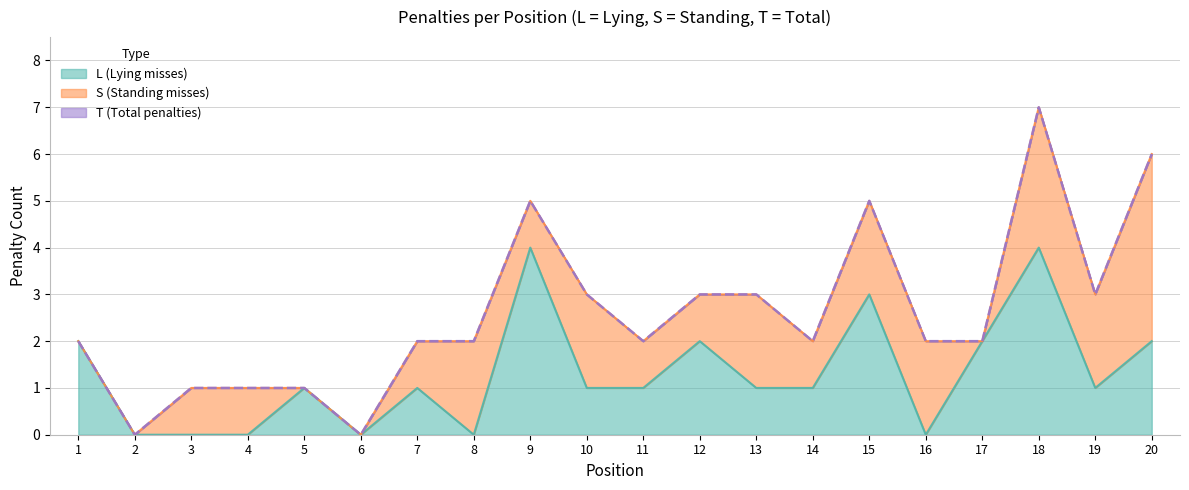

Which label corresponds to the smallest value in the chart?

2